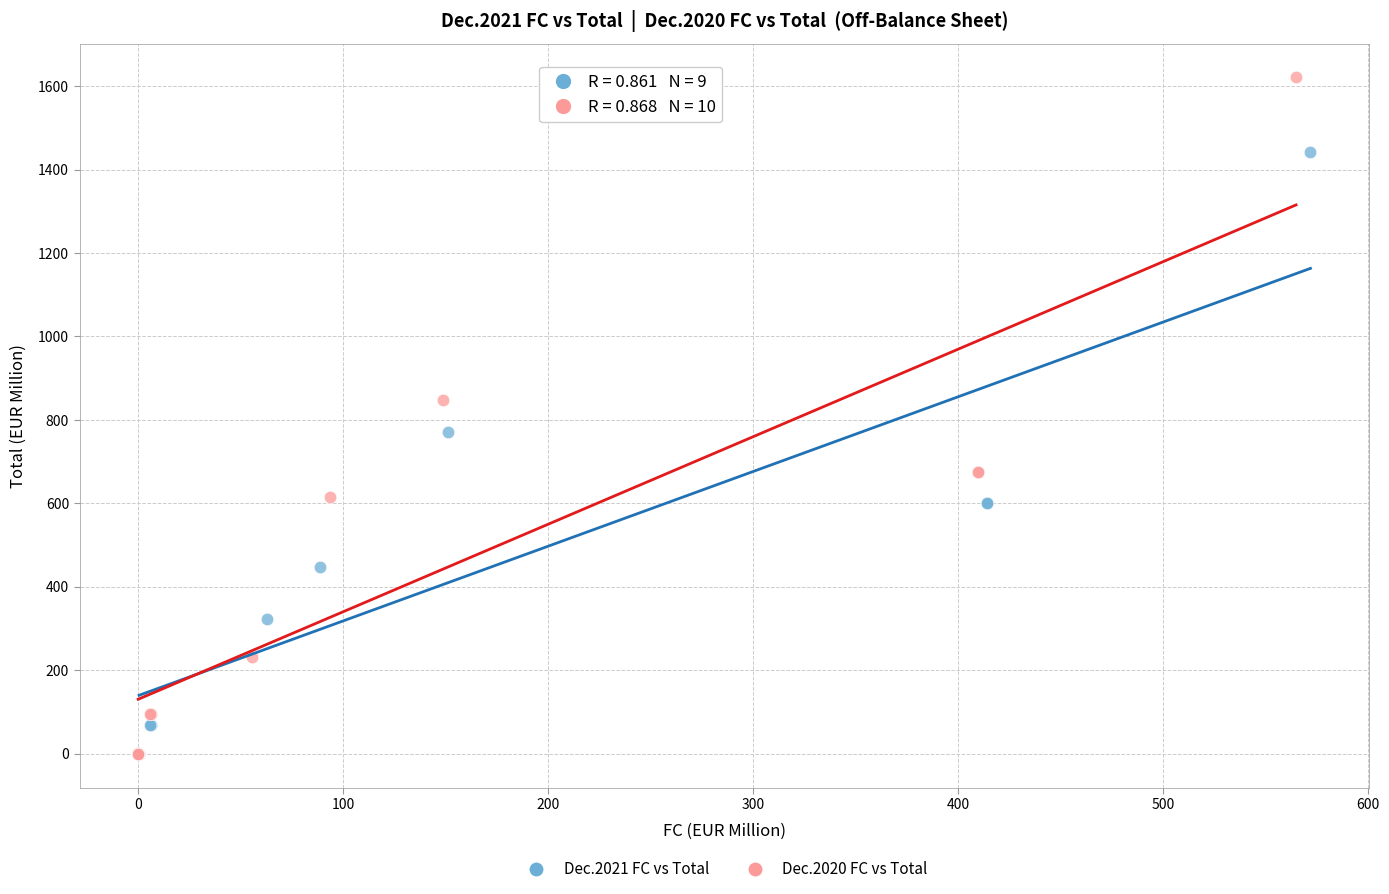

Which series has the largest Y range (max minus min)?

Dec.2020 FC vs Total